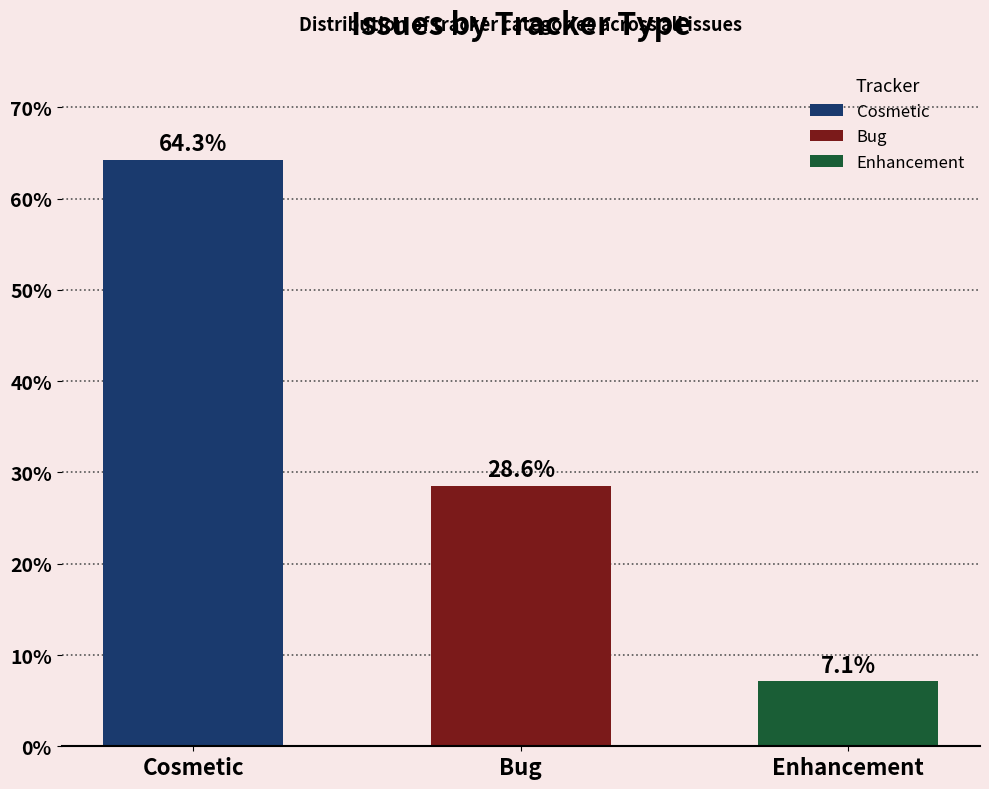

Reading right to left, list all the values displayed in this chart.

Enhancement=7.1	Bug=28.6	Cosmetic=64.3